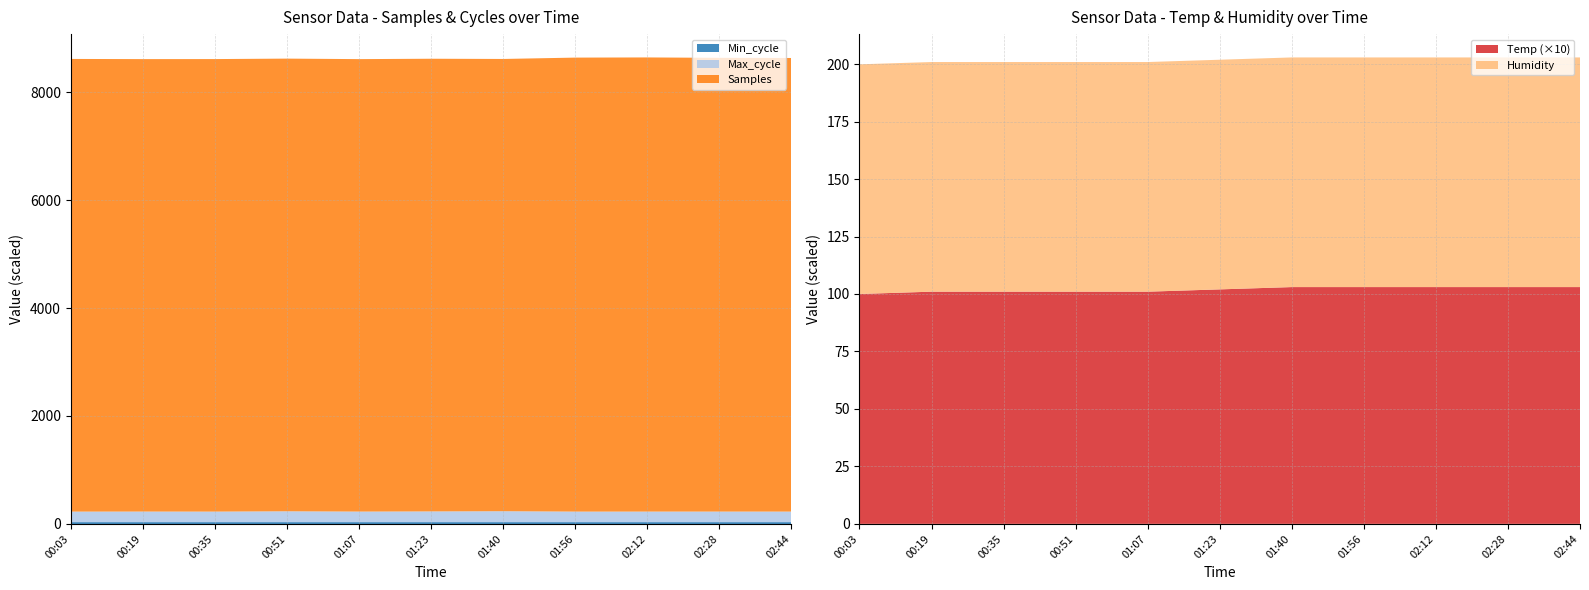

Reading right to left, what are all the values shown in this chart?

Samples: 02:44=8408003.0	02:28=8410532.0	02:12=8418235.0	01:56=8415381.0	01:40=8383210.0	01:23=8390990.0	01:07=8386868.0	00:51=8391023.0	00:35=8388136.0	00:19=8386597.0	00:03=8390717.0
Max_cycle: 02:44=19950.0	02:28=19978.0	02:12=19959.0	01:56=19924.0	01:40=20628.0	01:23=20260.0	01:07=19959.0	00:51=20489.0	00:35=19920.0	00:19=20005.0	00:03=19920.0
Min_cycle: 02:44=28.0	02:28=28.0	02:12=28.0	01:56=28.0	01:40=28.0	01:23=28.0	01:07=28.0	00:51=28.0	00:35=28.0	00:19=28.0	00:03=28.0
Temp: 02:44=10.3	02:28=10.3	02:12=10.3	01:56=10.3	01:40=10.3	01:23=10.2	01:07=10.1	00:51=10.1	00:35=10.1	00:19=10.1	00:03=10.0
Humidity: 02:44=99.9	02:28=99.9	02:12=99.9	01:56=99.9	01:40=99.9	01:23=99.9	01:07=99.9	00:51=99.9	00:35=99.9	00:19=99.9	00:03=99.9